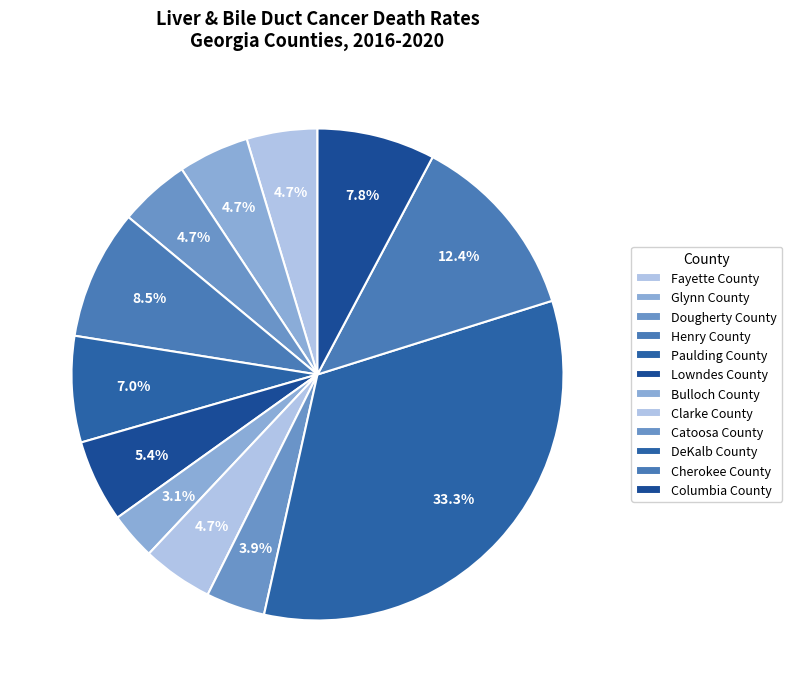

True or false: Fayette County accounts for 5% of the total.

True